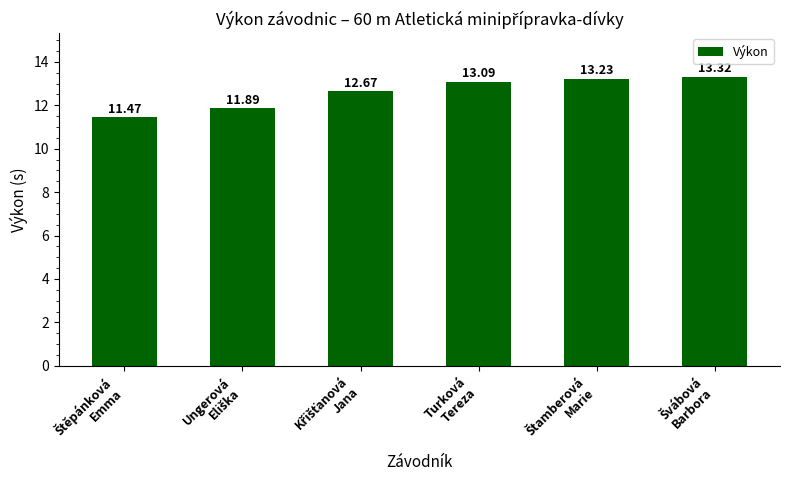

What is the difference between the second highest and second lowest values?

1.3